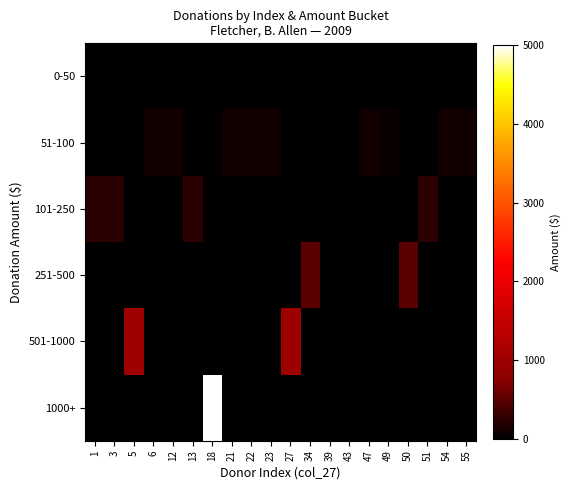

Reading left to right, extract all data points from this chart.

0-50: 1=0	3=0	5=0	6=0	12=0	13=0	18=0	21=0	22=0	23=0	27=0	34=0	39=20	43=20	47=0	49=0	50=0	51=0	54=0	55=0
51-100: 1=0	3=0	5=0	6=100	12=100	13=0	18=0	21=100	22=100	23=100	27=0	34=0	39=0	43=0	47=100	49=60	50=0	51=0	54=100	55=100
101-250: 1=250	3=250	5=0	6=0	12=0	13=250	18=0	21=0	22=0	23=0	27=0	34=0	39=0	43=0	47=0	49=0	50=0	51=250	54=0	55=0
251-500: 1=0	3=0	5=0	6=0	12=0	13=0	18=0	21=0	22=0	23=0	27=0	34=500	39=0	43=0	47=0	49=0	50=500	51=0	54=0	55=0
501-1000: 1=0	3=0	5=1000	6=0	12=0	13=0	18=0	21=0	22=0	23=0	27=1000	34=0	39=0	43=0	47=0	49=0	50=0	51=0	54=0	55=0
1000+: 1=0	3=0	5=0	6=0	12=0	13=0	18=5000	21=0	22=0	23=0	27=0	34=0	39=0	43=0	47=0	49=0	50=0	51=0	54=0	55=0